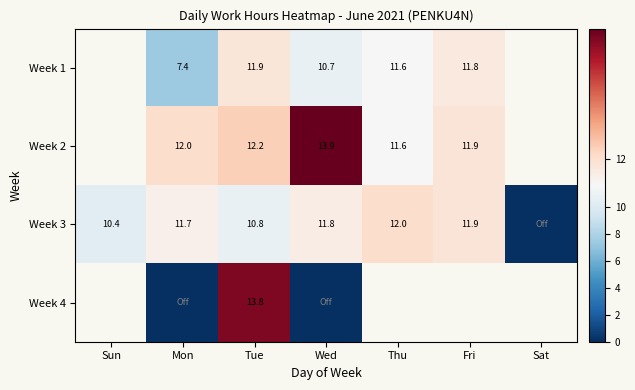

Is it true that Week 1 equals 4.3 at Thu?

False